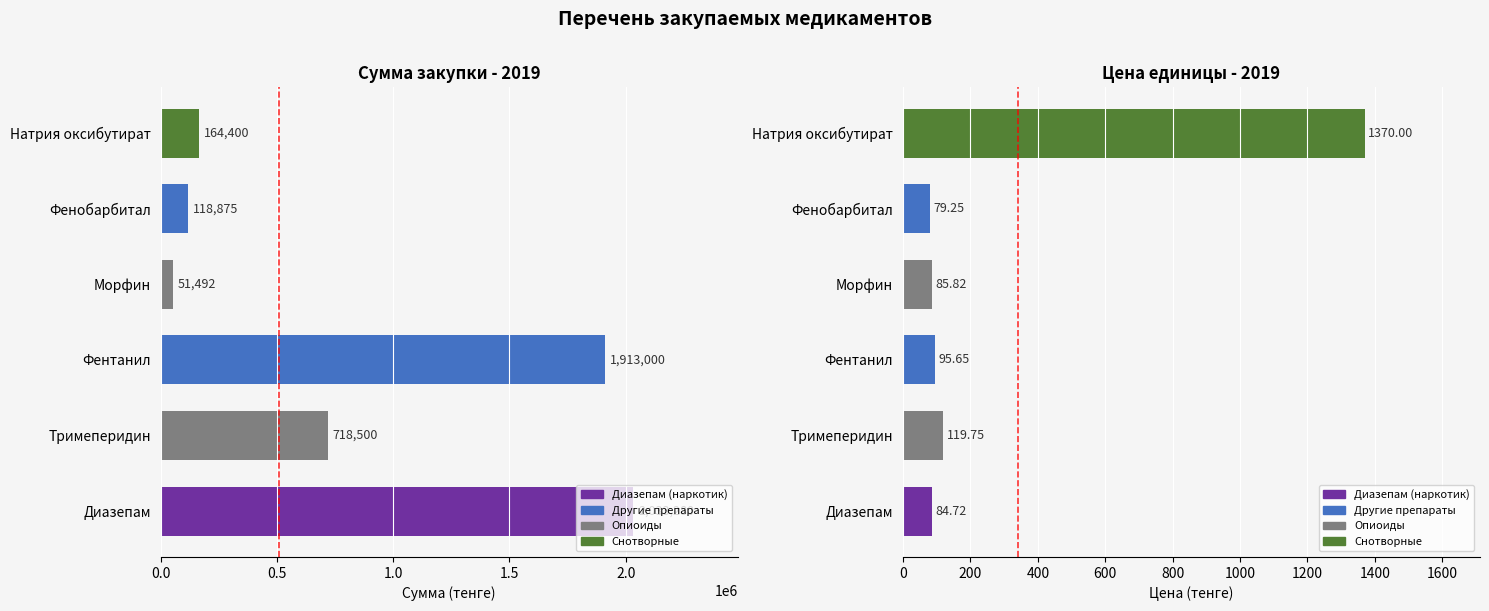

Does the chart contain any negative values?

No